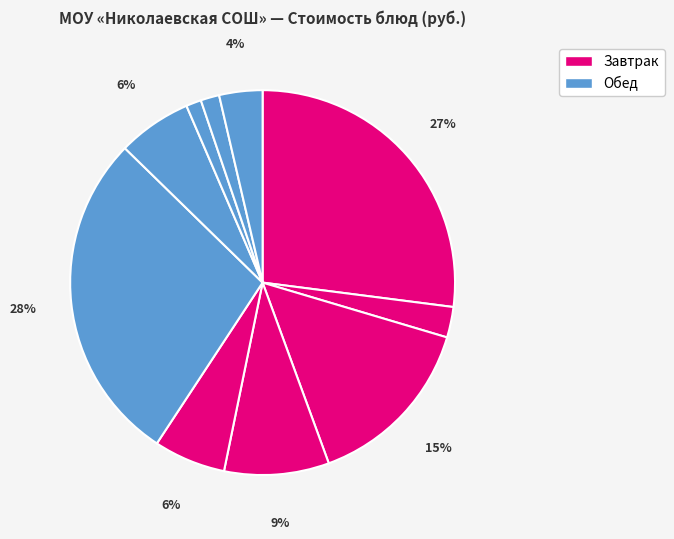

To the nearest percent, what is the difference between the largest and smallest slice percentages?

27%